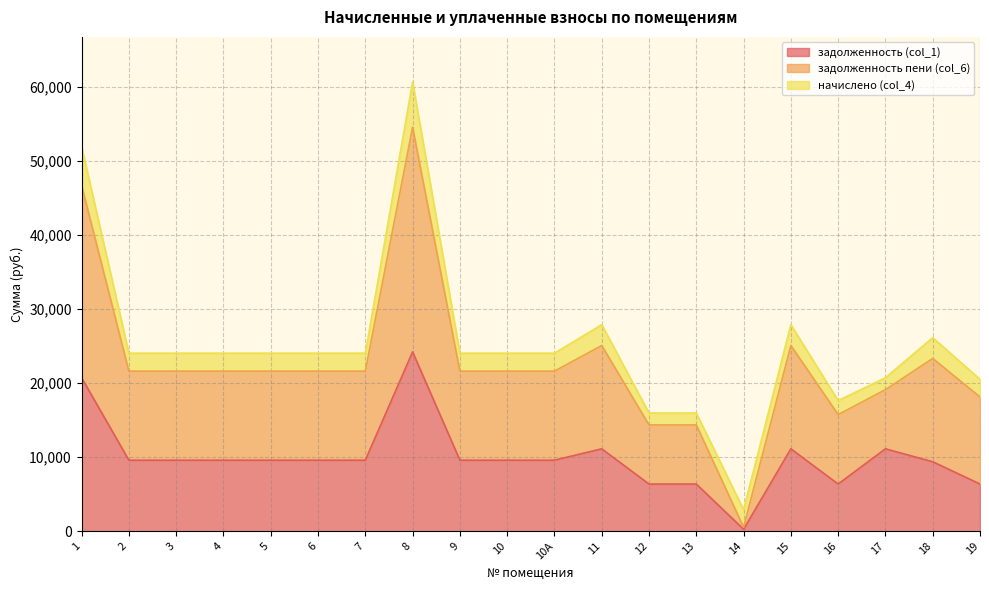

True or false: задолженность (col_1) and задолженность пени (col_6) intersect in this chart.

False